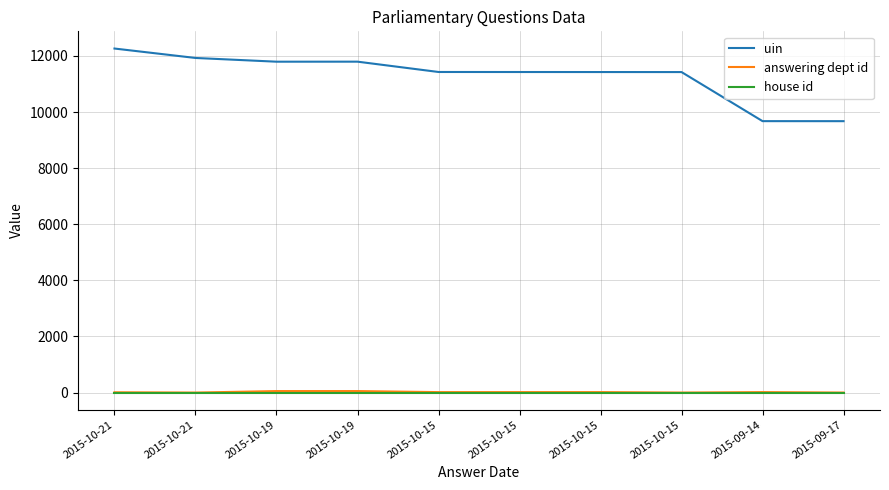

At which label is answering dept id closest to 27?

2015-10-15